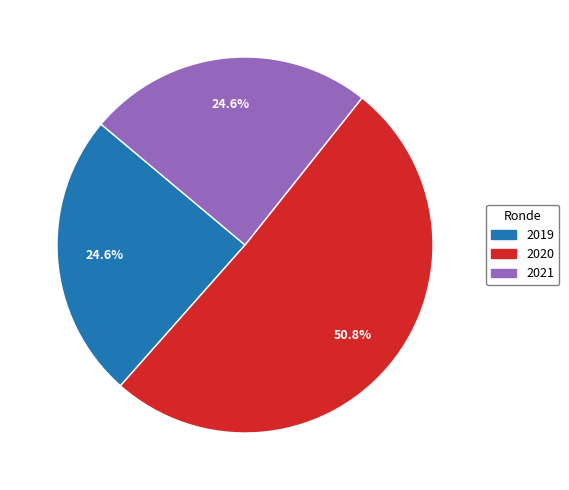

Count the number of slices in the pie.

3